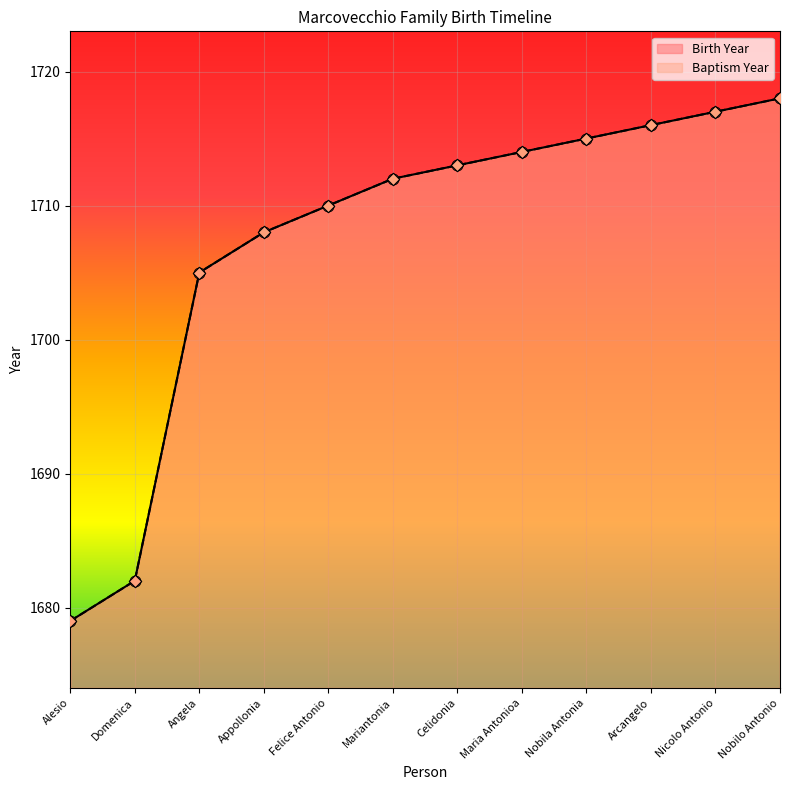

Which series has the widest spread of Y values?

Birth Year